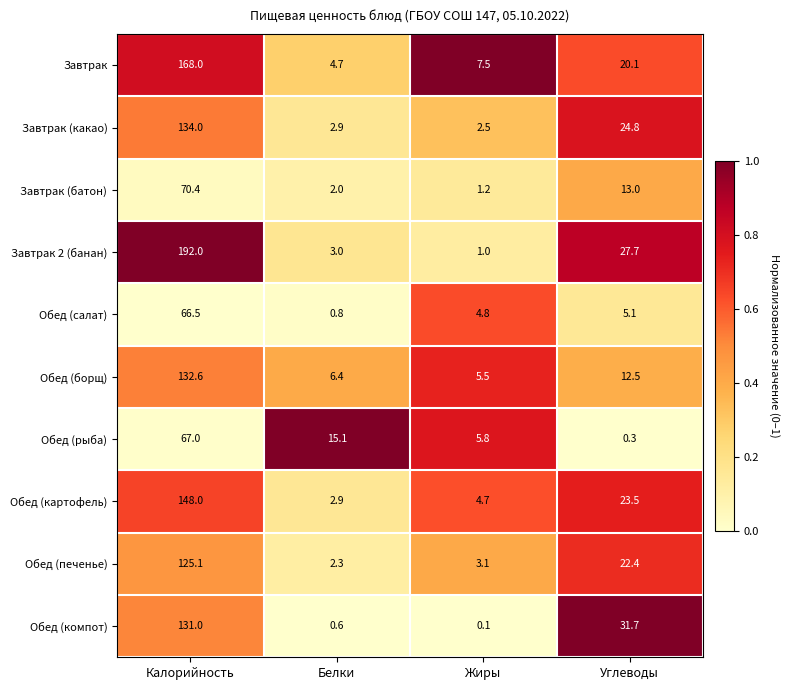

What is the difference between the second highest and minimum values in the Завтрак (батон) series?

11.8